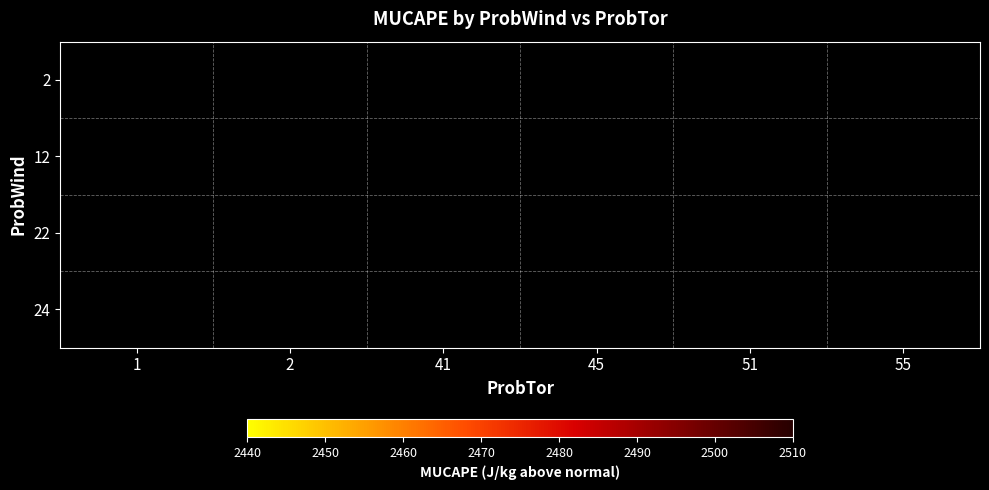

How many positive values does the 12 series have?

1